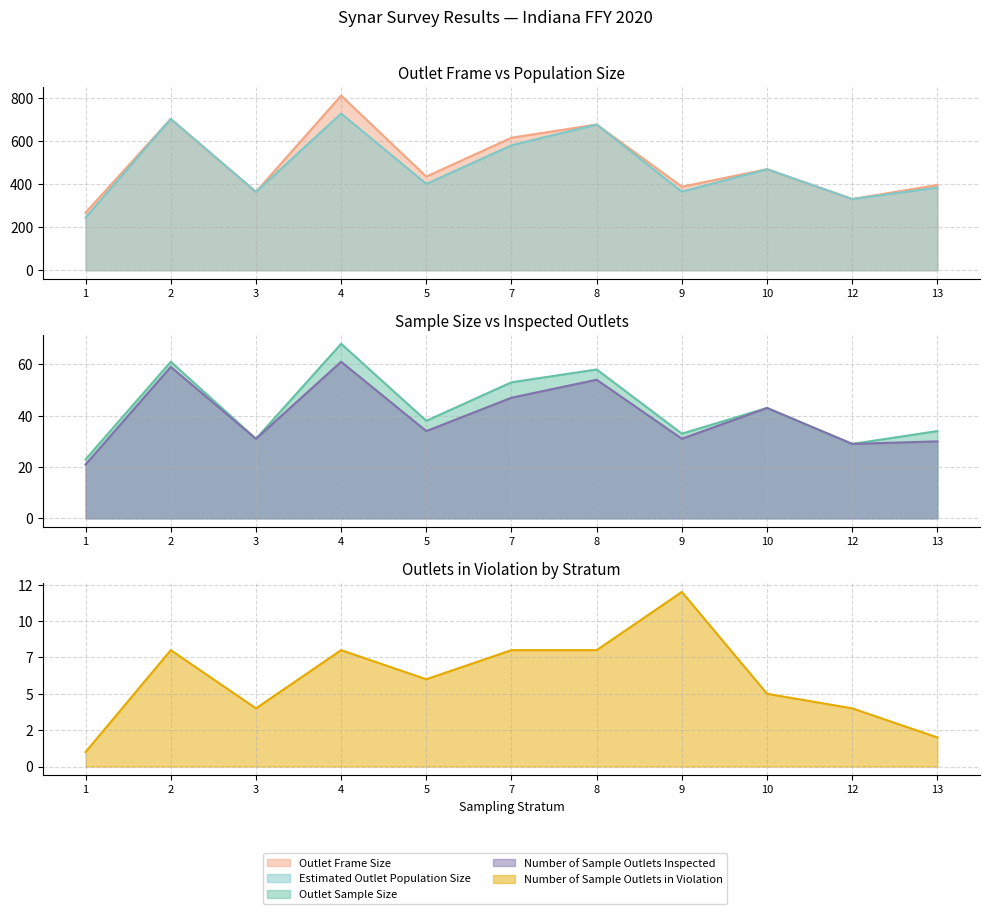

Reading left to right, list all the values displayed in this chart.

Outlet Frame Size: 1=267	2=701	3=363	4=809	5=434	7=614	8=675	9=387	10=468	12=330	13=395
Estimated Outlet Population Size: 1=244	2=701	3=363	4=726	5=400	7=579	8=675	9=364	10=468	12=330	13=383
Outlet Sample Size: 1=23	2=61	3=31	4=68	5=38	7=53	8=58	9=33	10=43	12=29	13=34
Number of Sample Outlets Inspected: 1=21	2=59	3=31	4=61	5=34	7=47	8=54	9=31	10=43	12=29	13=30
Number of Sample Outlets in Violation: 1=1	2=8	3=4	4=8	5=6	7=8	8=8	9=12	10=5	12=4	13=2